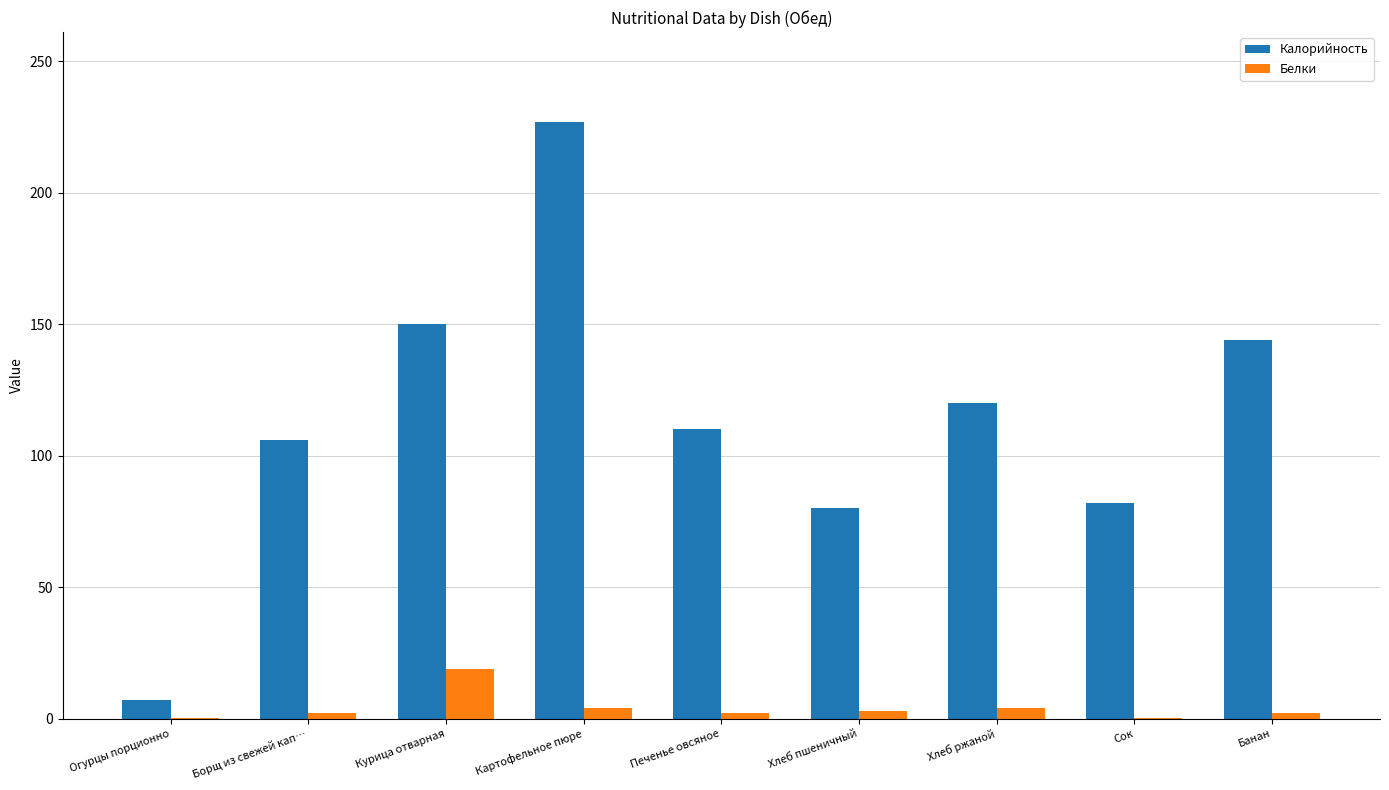

Between Огурцы порционно and Картофельное пюре, which series saw the biggest shift?

Калорийность